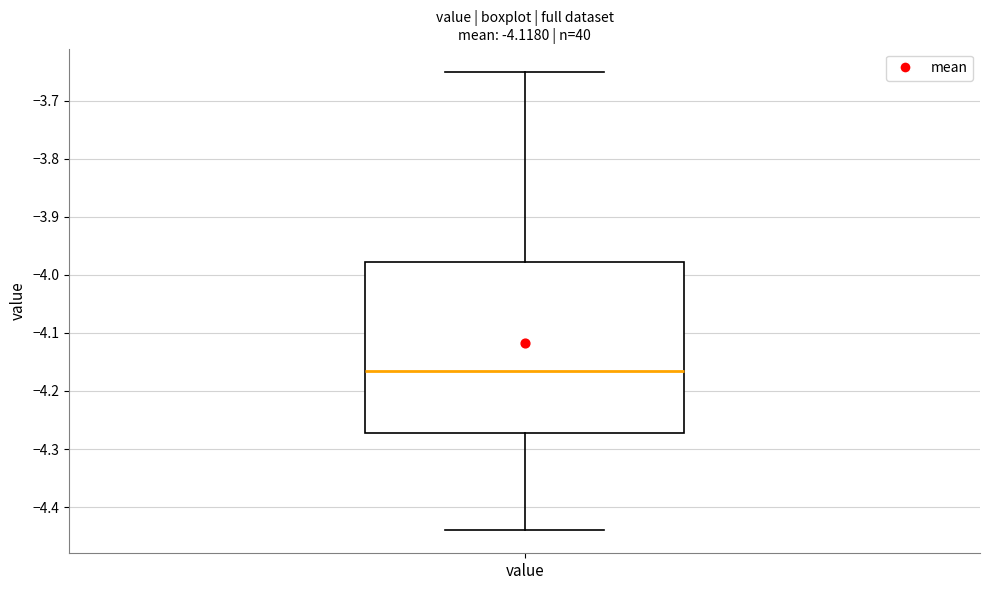

Transcribe this box plot: give where the median line is, the range the box spans, and where the two whiskers end, as read against the y-axis. The values are not printed on the chart, so give them approximately, as read against the axis.

median -4.16, box -4.27 to -3.98, whiskers -4.44 to -3.65